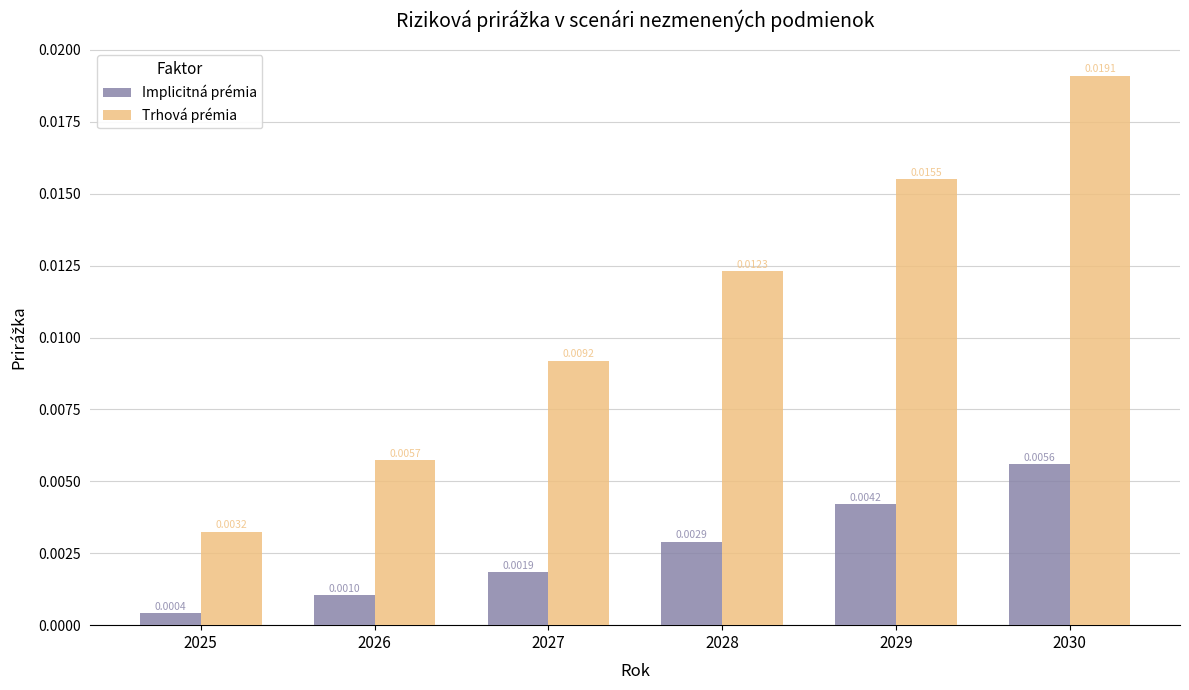

Is the value of Implicitná prémia at 2028 greater than the value of Trhová prémia at 2029?

No